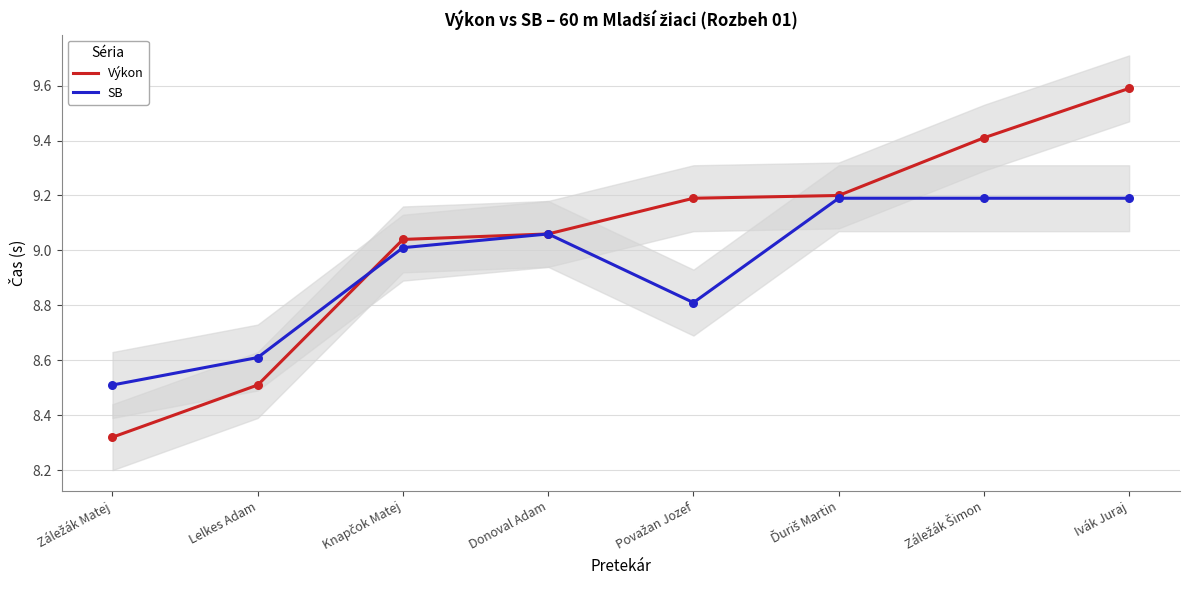

What are all the series names shown in the legend?

Výkon, SB